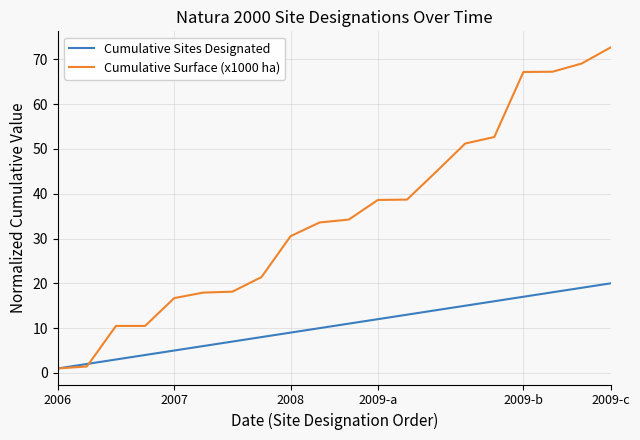

Which series has the largest total across all categories?

Cumulative Surface (x1000 ha)